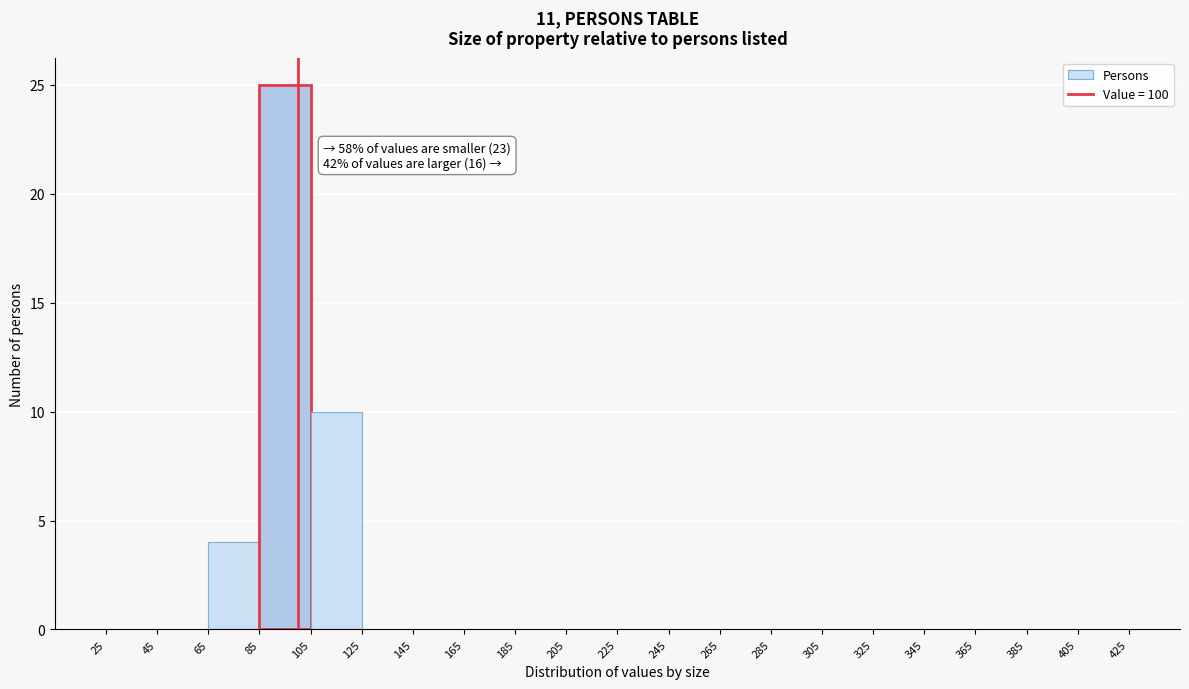

Over which range of the x-axis is the bar tallest?

85 to 105